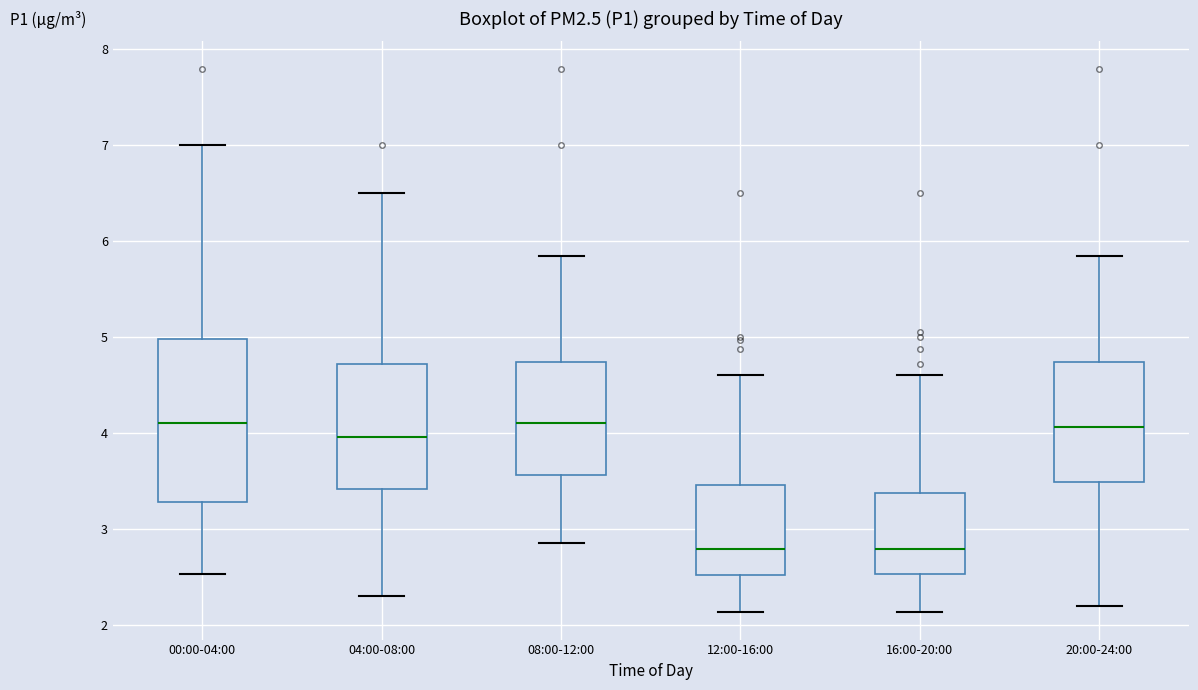

Reading left to right, transcribe this box plot: for each box, give where its median line is, the range the box spans, and where its two whiskers end, as read against the y-axis. The values are not printed on the chart, so give them approximately, as read against the axis.

00:00-04:00: median 4.1, box 3.3 to 5.0, whiskers 2.5 to 7.0
04:00-08:00: median 4.0, box 3.4 to 4.7, whiskers 2.3 to 6.5
08:00-12:00: median 4.1, box 3.6 to 4.7, whiskers 2.9 to 5.9
12:00-16:00: median 2.8, box 2.5 to 3.5, whiskers 2.1 to 4.6
16:00-20:00: median 2.8, box 2.5 to 3.4, whiskers 2.1 to 4.6
20:00-24:00: median 4.1, box 3.5 to 4.7, whiskers 2.2 to 5.9